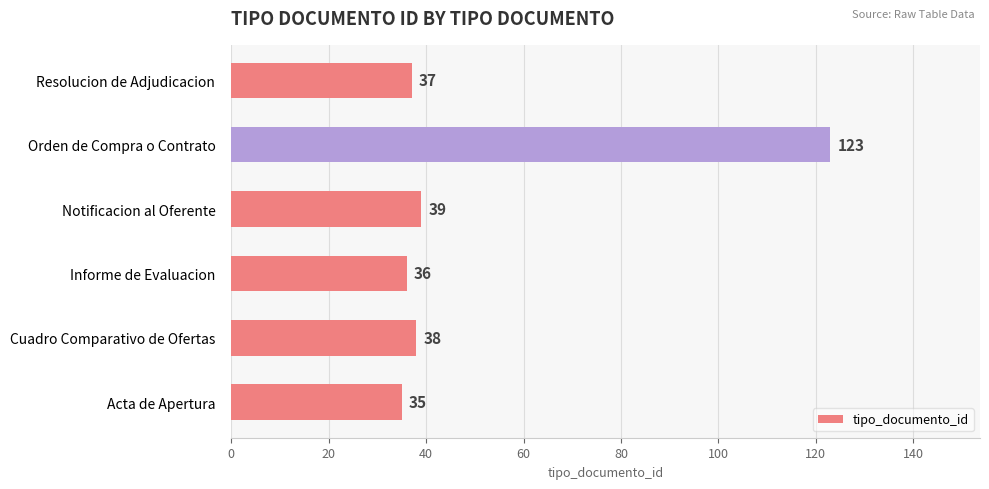

What is the change in value from Orden de Compra o Contrato to Resolucion de Adjudicacion?

-86